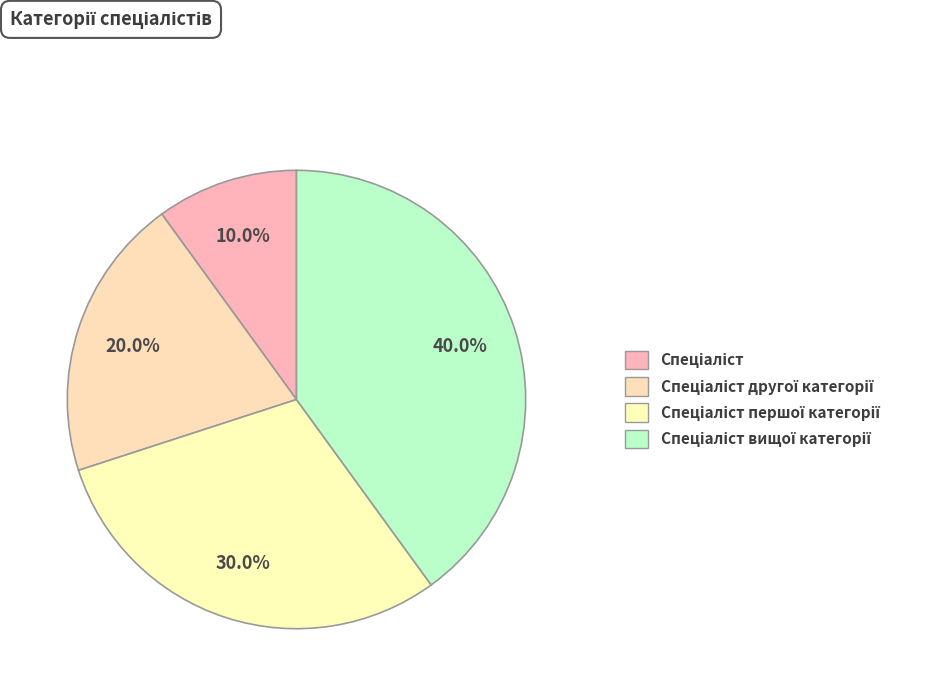

To the nearest percent, what is the difference between the largest and smallest slice percentages?

30%